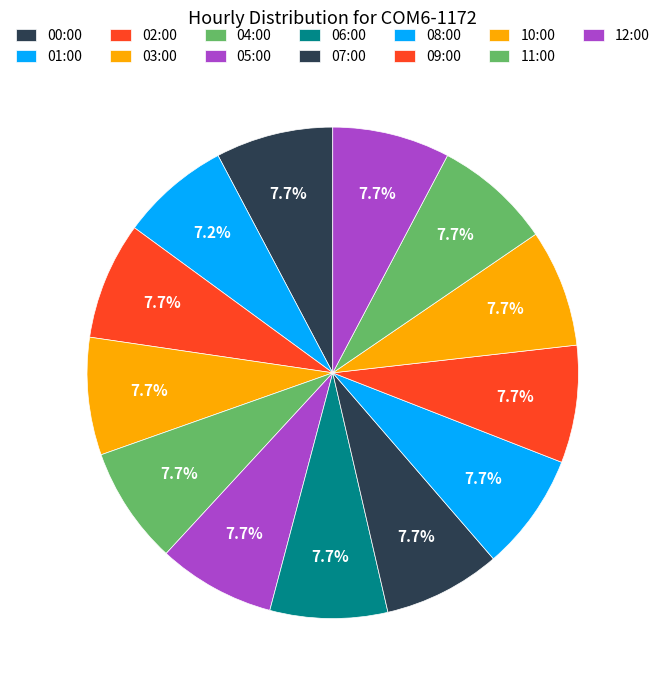

Which has a higher value, 03:00 or 00:00?

03:00